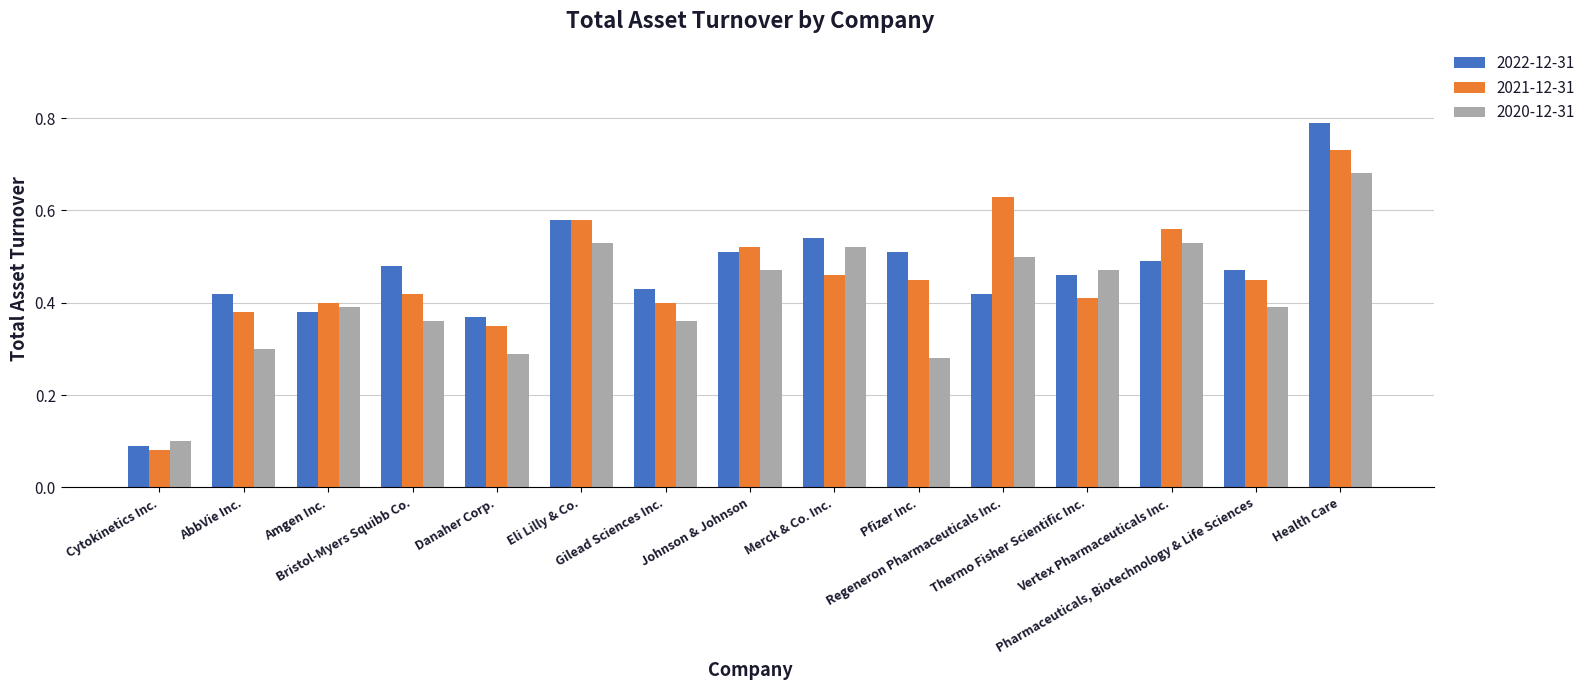

What is the difference between the 2020-12-31 values at Cytokinetics Inc. and Danaher Corp.?

0.2